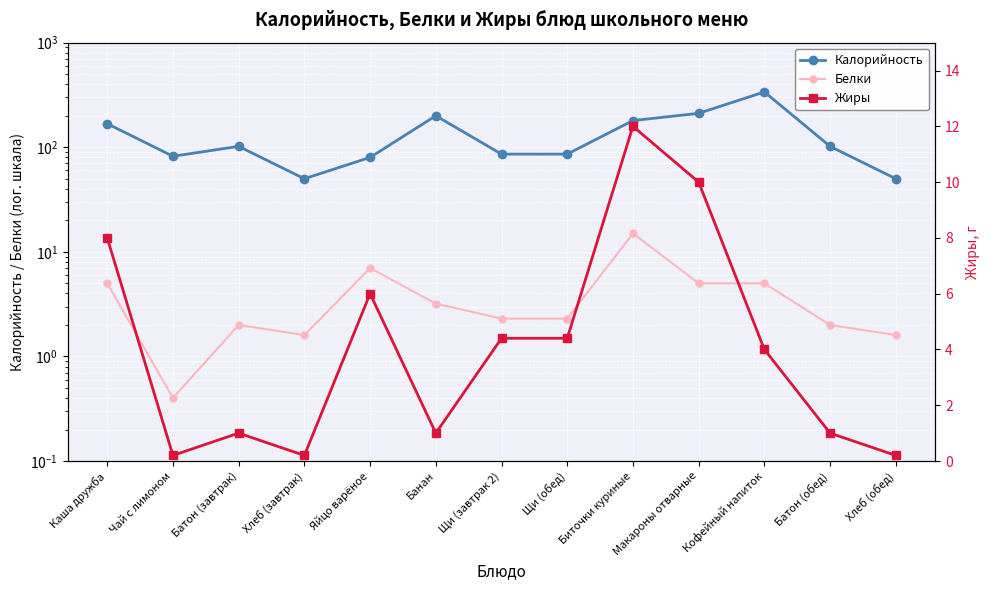

Which series has the widest spread of values?

Калорийность